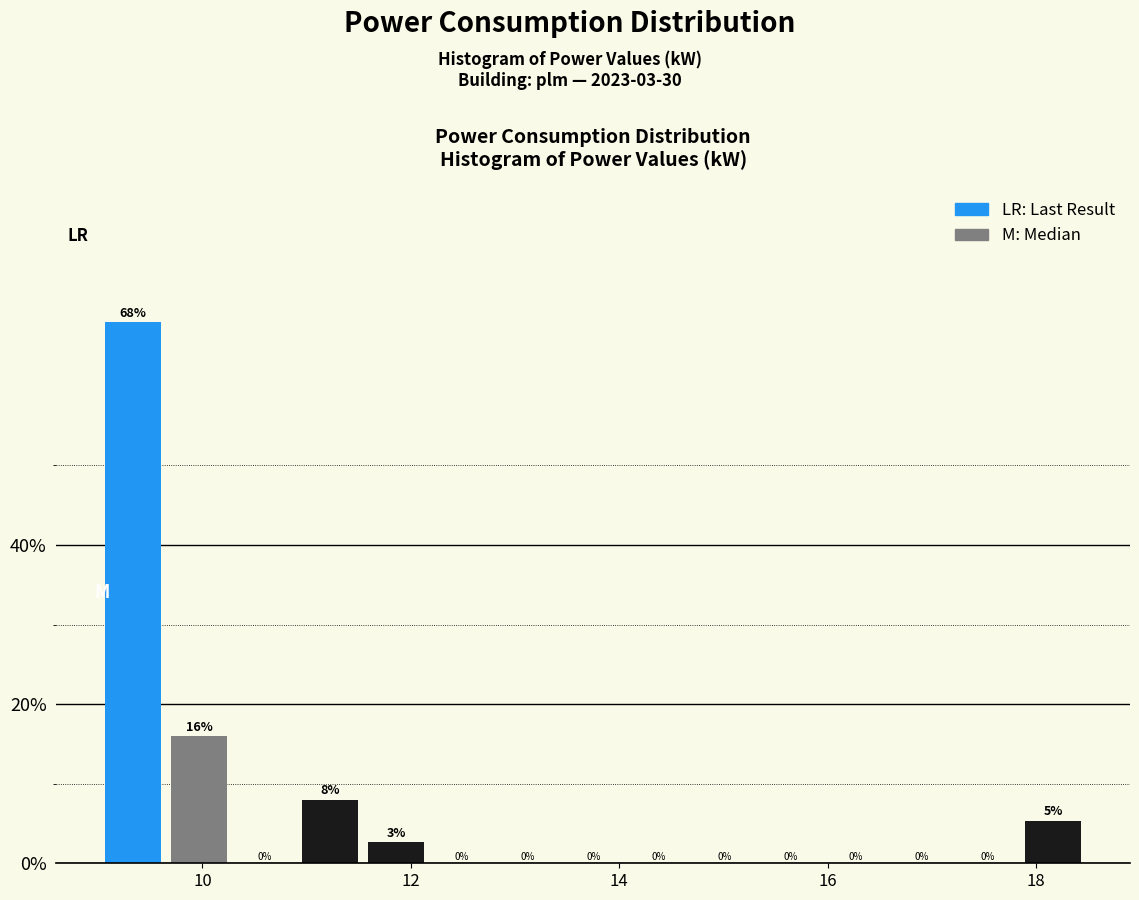

Read against the x-axis, roughly where is the centre of the tallest bar?

9.4